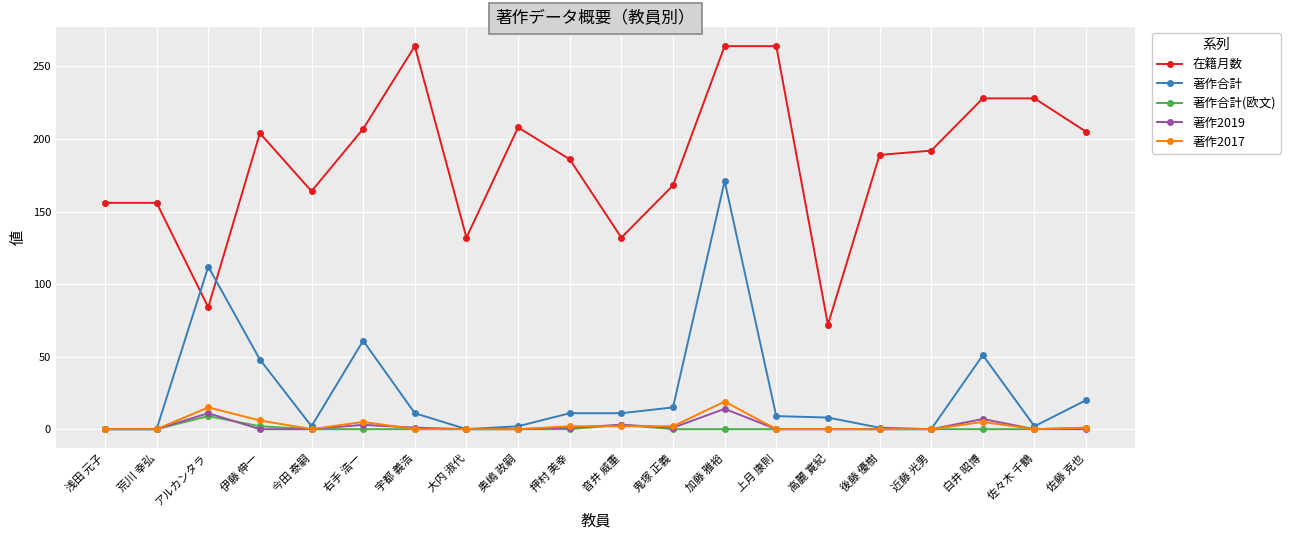

At how many categories does at least one series exceed 0?

20